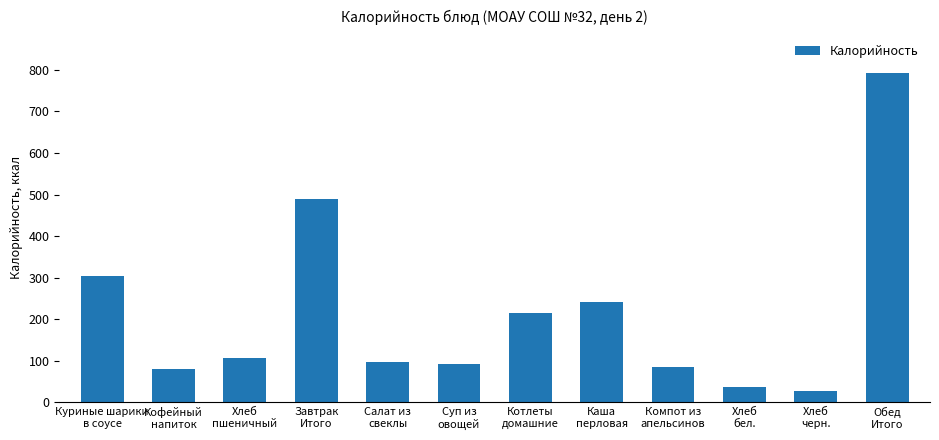

Reading left to right, extract all data points from this chart.

304.6	79.0	105.8	489.3	97.0	92.0	214.0	242.4	83.7	37.6	26.1	792.8